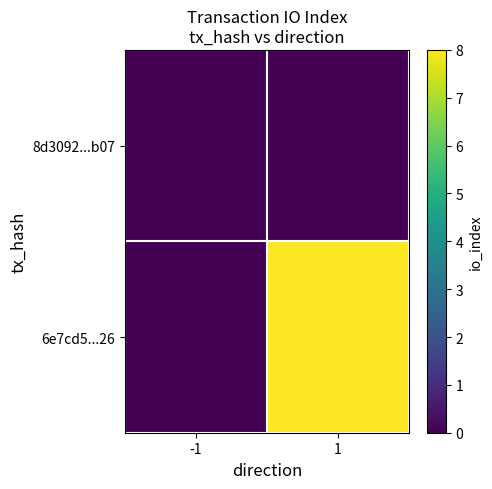

Rank the series by their average value, from highest to lowest.

6e7cd5...26, 8d3092...b07